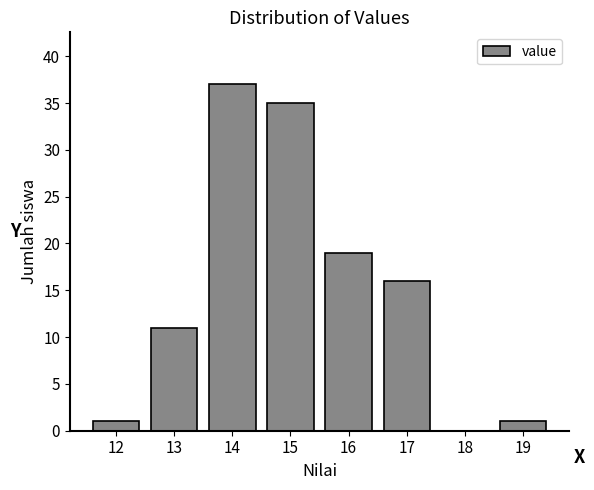

Reading left to right, transcribe all the data shown in this chart.

12=1	13=11	14=37	15=35	16=19	17=16	18=0	19=1